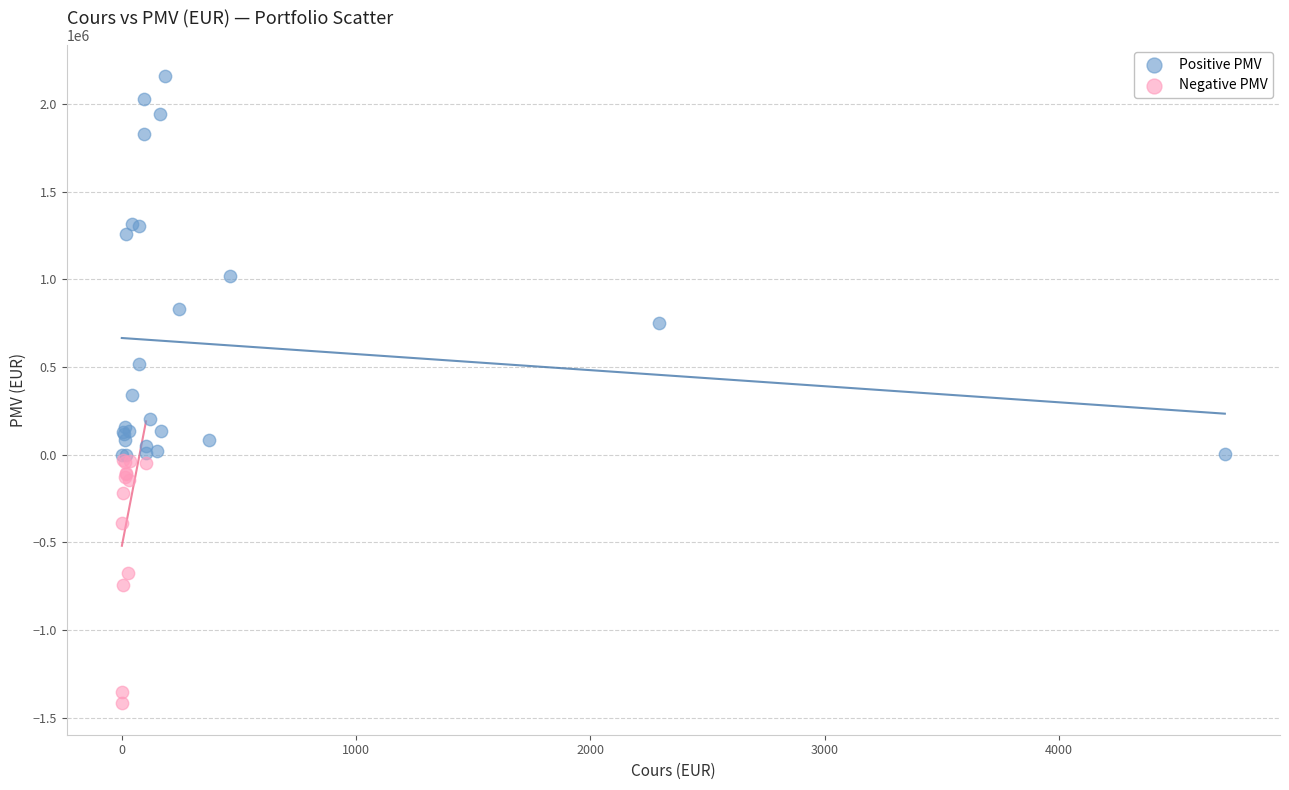

What are all the series names shown in the legend?

Positive PMV, Negative PMV